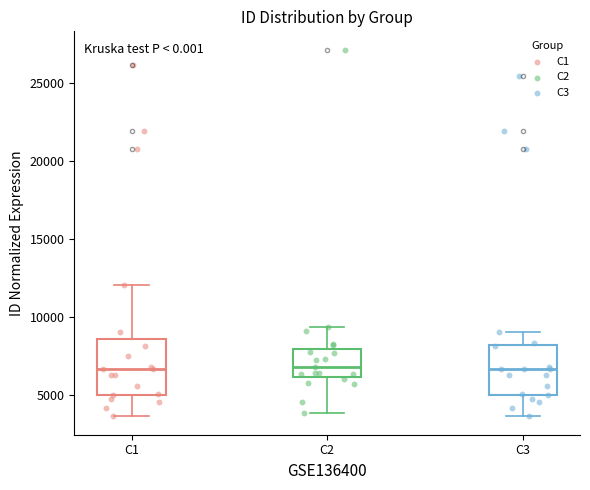

Reading left to right, transcribe this box plot: for each box, give where its median line is, the range the box spans, and where its two whiskers end, as read against the y-axis. The values are not printed on the chart, so give them approximately, as read against the axis.

C1: median 6500, box 5000 to 8500, whiskers 3500 to 12000
C2: median 7000, box 6000 to 8000, whiskers 4000 to 9500
C3: median 6500, box 5000 to 8000, whiskers 3500 to 9000